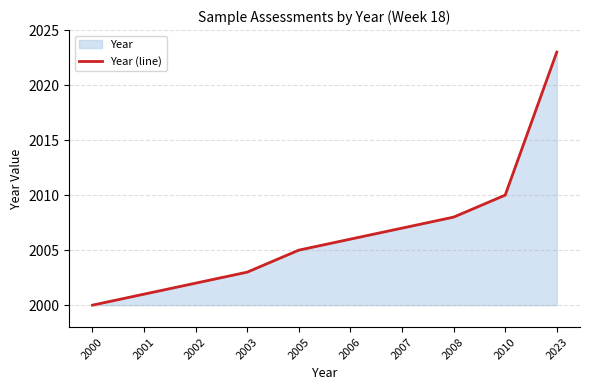

What is the value of the 7th point from the left?

2007